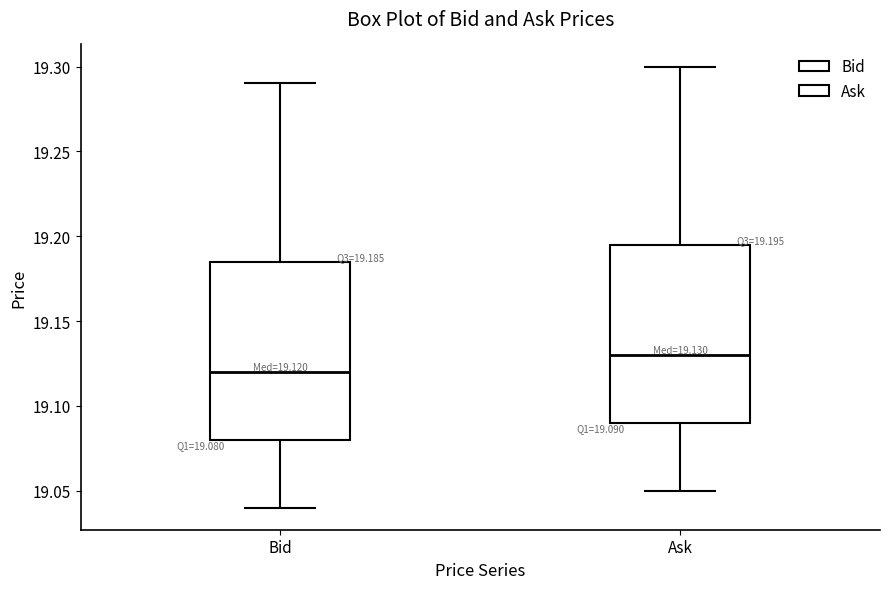

Which box's median line is the highest?

Ask